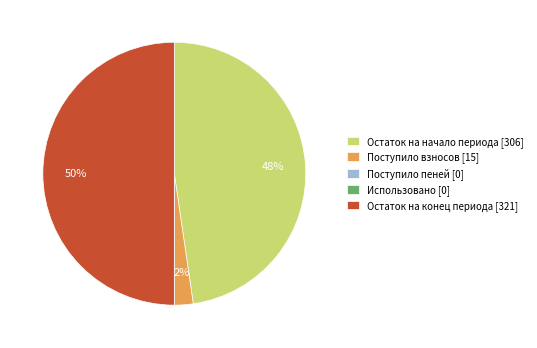

What is the ratio of the value at Остаток на конец периода [321] to the value at Остаток на начало периода [306]?

1.0